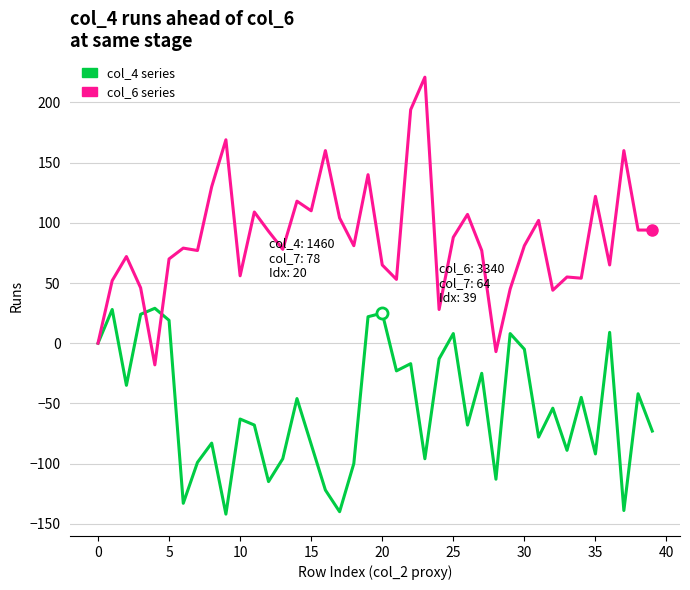

Which series has the widest spread of values?

col_6 series